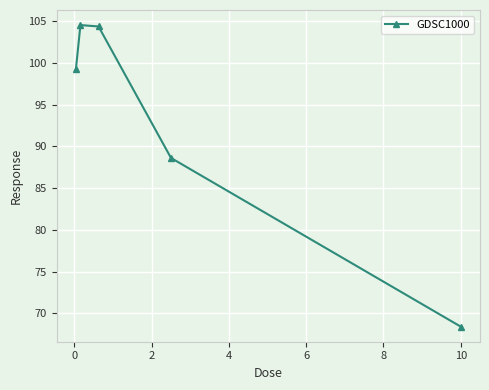

How many data points are less than 99?

2